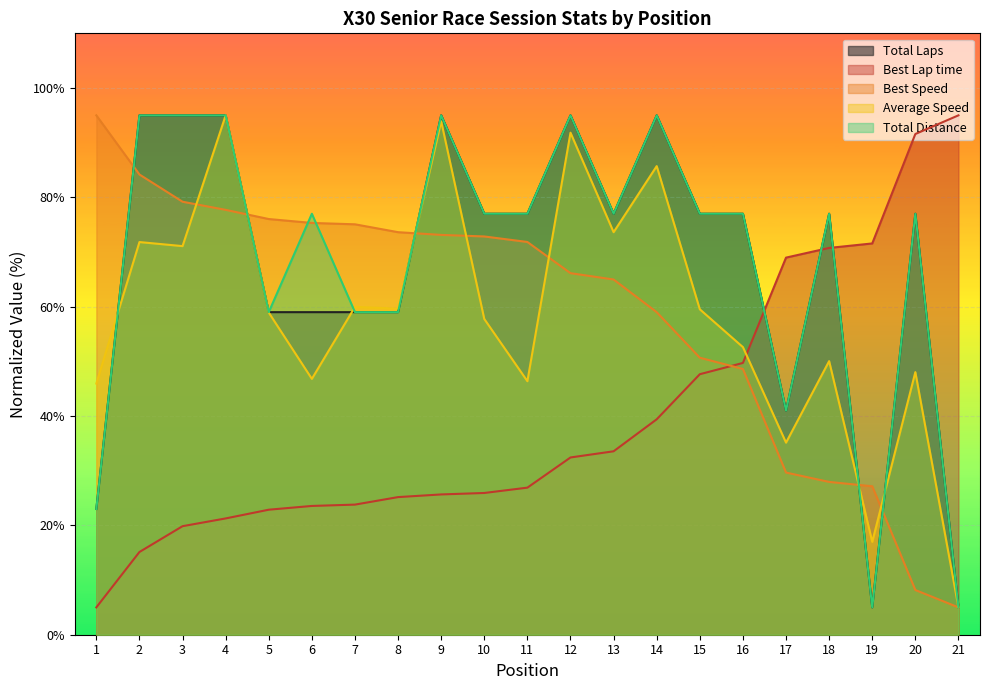

Reading left to right, what are all the values shown in this chart?

Total Laps: 1=23.0	2=95.0	3=95.0	4=95.0	5=59.0	6=59.0	7=59.0	8=59.0	9=95.0	10=77.0	11=77.0	12=95.0	13=77.0	14=95.0	15=77.0	16=77.0	17=41.0	18=77.0	19=5.0	20=77.0	21=5.0
Best Lap time: 1=5.0	2=15.1	3=19.9	4=21.3	5=22.9	6=23.6	7=23.8	8=25.2	9=25.7	10=25.9	11=26.9	12=32.4	13=33.6	14=39.4	15=47.7	16=49.7	17=69.0	18=70.7	19=71.6	20=91.6	21=95.0
Best Speed: 1=95.0	2=84.2	3=79.2	4=77.7	5=76.0	6=75.3	7=75.1	8=73.6	9=73.1	10=72.8	11=71.8	12=66.1	13=65.0	14=59.0	15=50.7	16=48.6	17=29.7	18=27.9	19=27.2	20=8.2	21=5.0
Average Speed: 1=45.9	2=71.8	3=71.1	4=95.0	5=58.9	6=46.8	7=60.0	8=59.6	9=93.9	10=57.8	11=46.4	12=91.8	13=73.6	14=85.7	15=59.5	16=52.6	17=35.1	18=50.0	19=17.0	20=48.0	21=5.0
Total Distance: 1=23.0	2=95.0	3=95.0	4=95.0	5=59.0	6=77.0	7=59.0	8=59.0	9=95.0	10=77.0	11=77.0	12=95.0	13=77.0	14=95.0	15=77.0	16=77.0	17=41.0	18=77.0	19=5.0	20=77.0	21=5.0